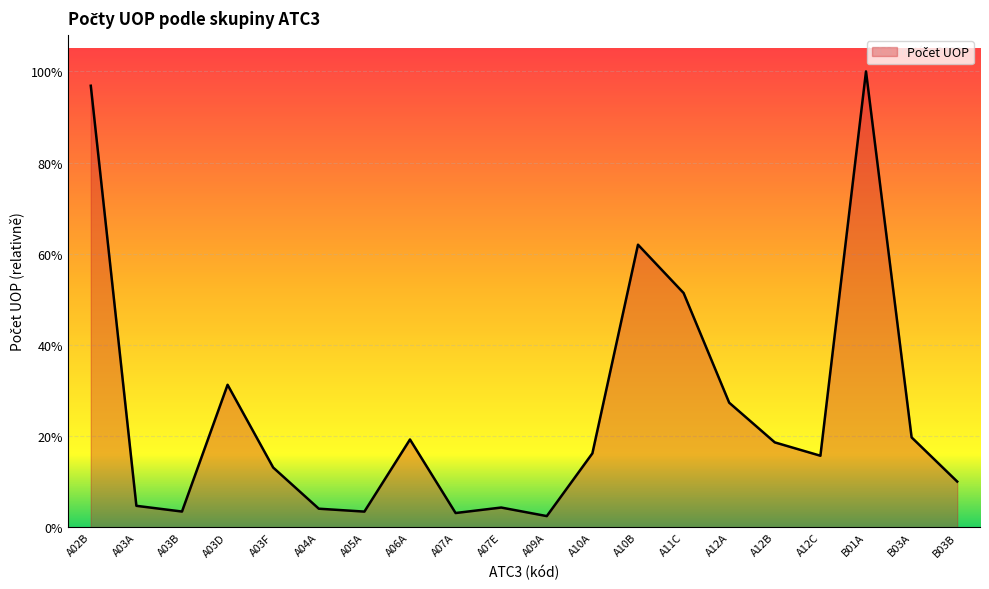

Does the chart have visible grid lines?

Yes